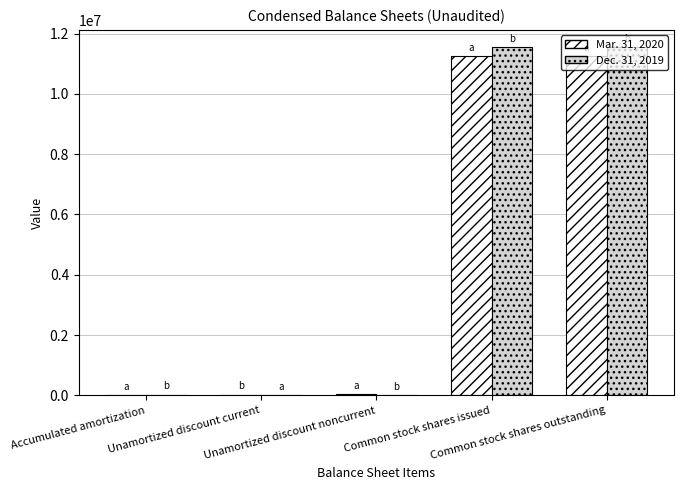

What is the greatest value displayed?

11544923